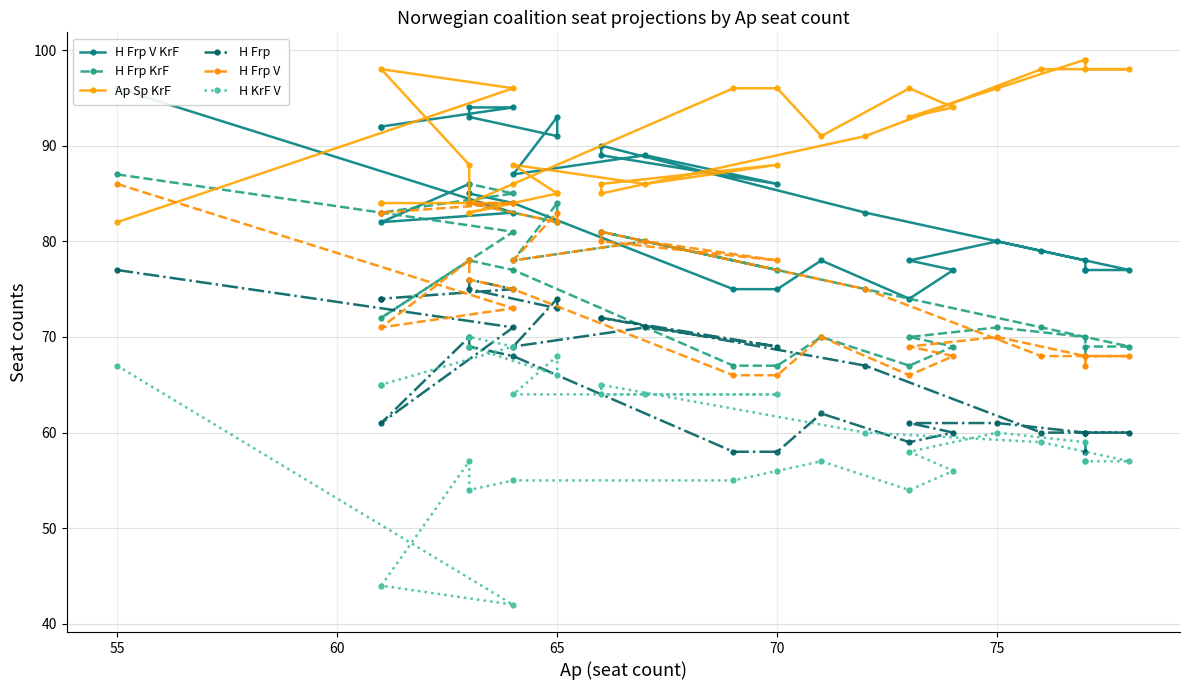

What is the difference between the maximum and minimum values in the H Frp KrF series?

20